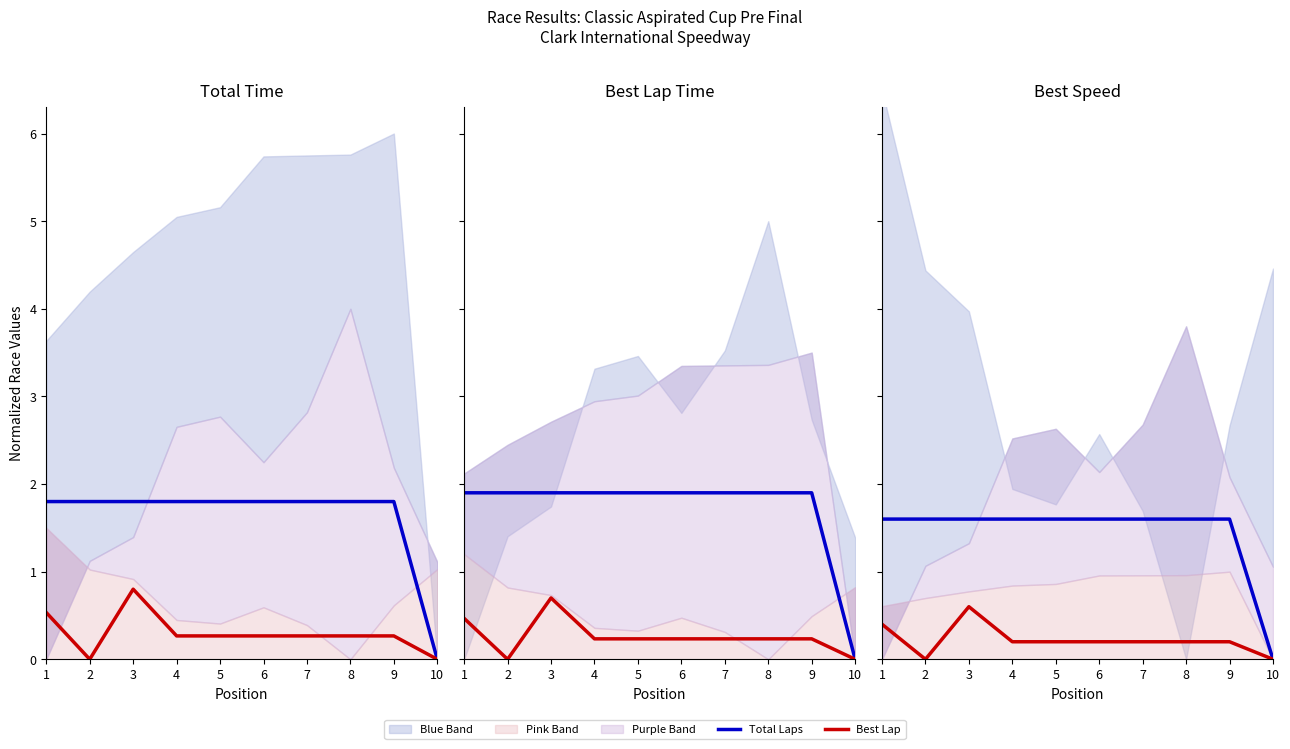

The value of Total Laps at 1 is 1.6. True or false?

True